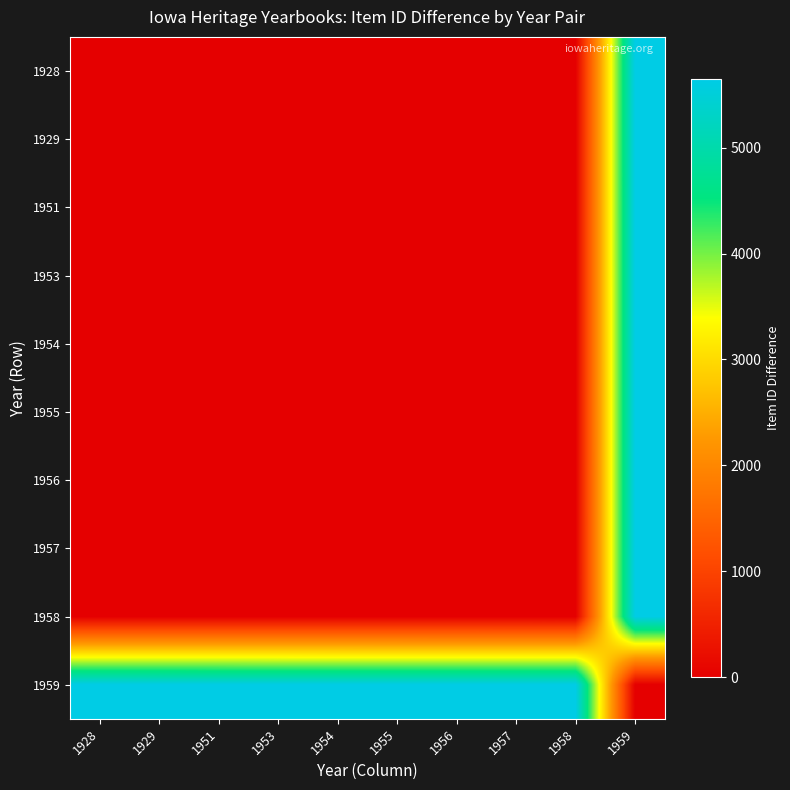

Reading right to left, transcribe all the data shown in this chart.

1928: 1959=5652	1958=8	1957=7	1956=6	1955=5	1954=4	1953=3	1951=2	1929=1	1928=0
1929: 1959=5651	1958=7	1957=6	1956=5	1955=4	1954=3	1953=2	1951=1	1929=0	1928=1
1951: 1959=5650	1958=6	1957=5	1956=4	1955=3	1954=2	1953=1	1951=0	1929=1	1928=2
1953: 1959=5649	1958=5	1957=4	1956=3	1955=2	1954=1	1953=0	1951=1	1929=2	1928=3
1954: 1959=5648	1958=4	1957=3	1956=2	1955=1	1954=0	1953=1	1951=2	1929=3	1928=4
1955: 1959=5647	1958=3	1957=2	1956=1	1955=0	1954=1	1953=2	1951=3	1929=4	1928=5
1956: 1959=5646	1958=2	1957=1	1956=0	1955=1	1954=2	1953=3	1951=4	1929=5	1928=6
1957: 1959=5645	1958=1	1957=0	1956=1	1955=2	1954=3	1953=4	1951=5	1929=6	1928=7
1958: 1959=5644	1958=0	1957=1	1956=2	1955=3	1954=4	1953=5	1951=6	1929=7	1928=8
1959: 1959=0	1958=5644	1957=5645	1956=5646	1955=5647	1954=5648	1953=5649	1951=5650	1929=5651	1928=5652